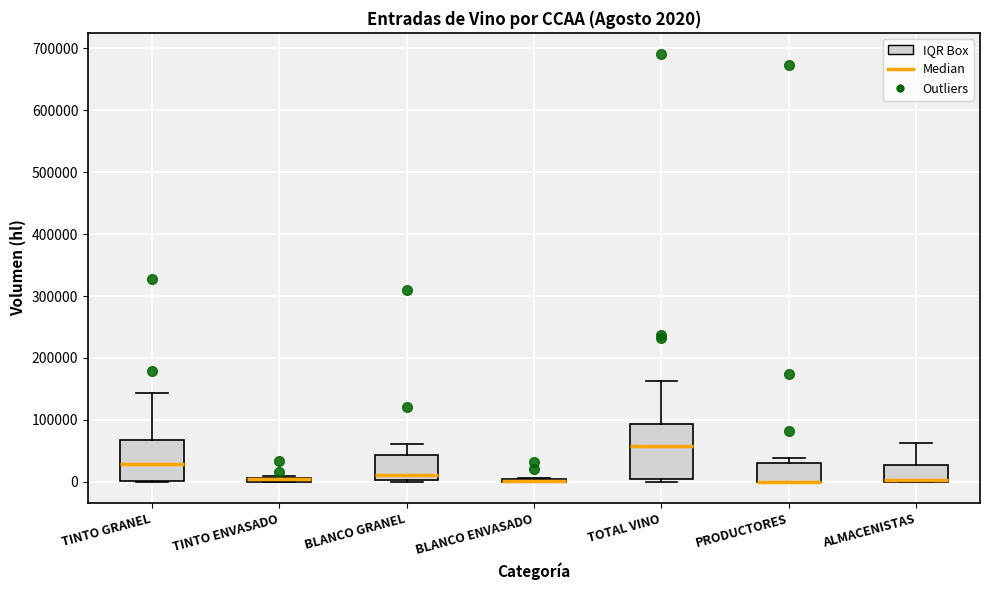

Comparing the boxes themselves (not the whiskers), which one is the tallest?

TOTAL VINO